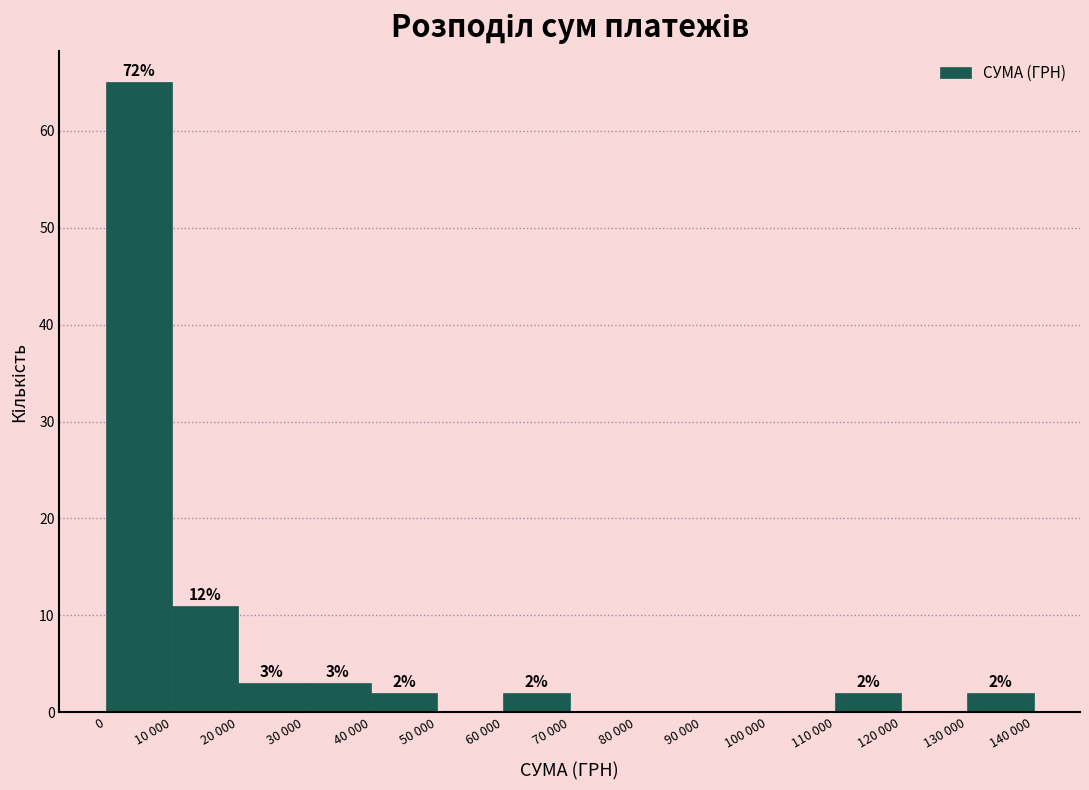

Reading right to left, transcribe all the data shown in this chart.

130 000=2	120 000=0	110 000=2	100 000=0	90 000=0	80 000=0	70 000=0	60 000=2	50 000=0	40 000=2	30 000=3	20 000=3	10 000=11	0=65